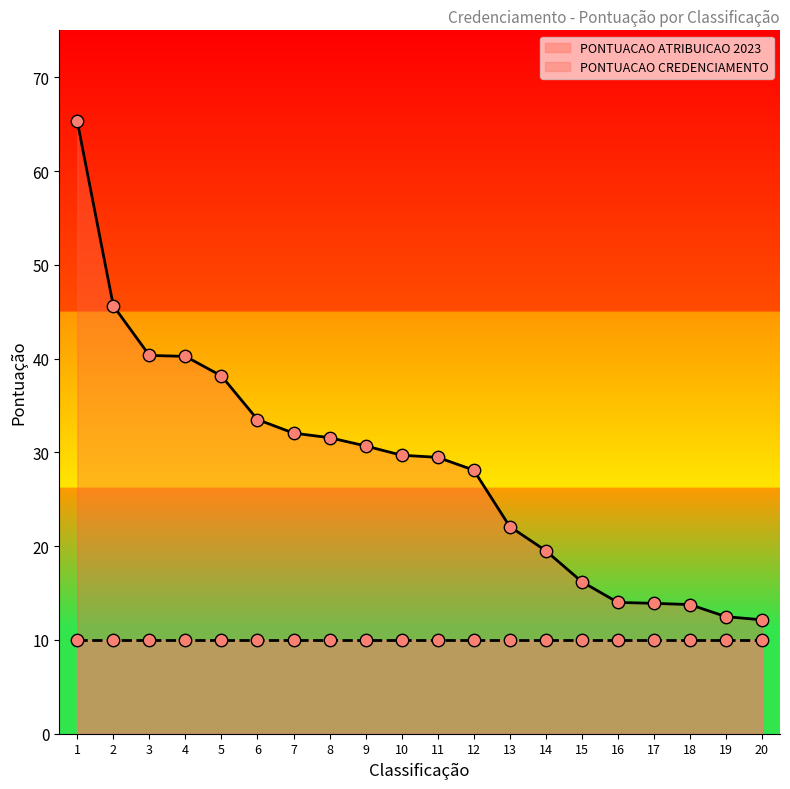

What is the ratio of the value at 6 to the value at 14?

1.7